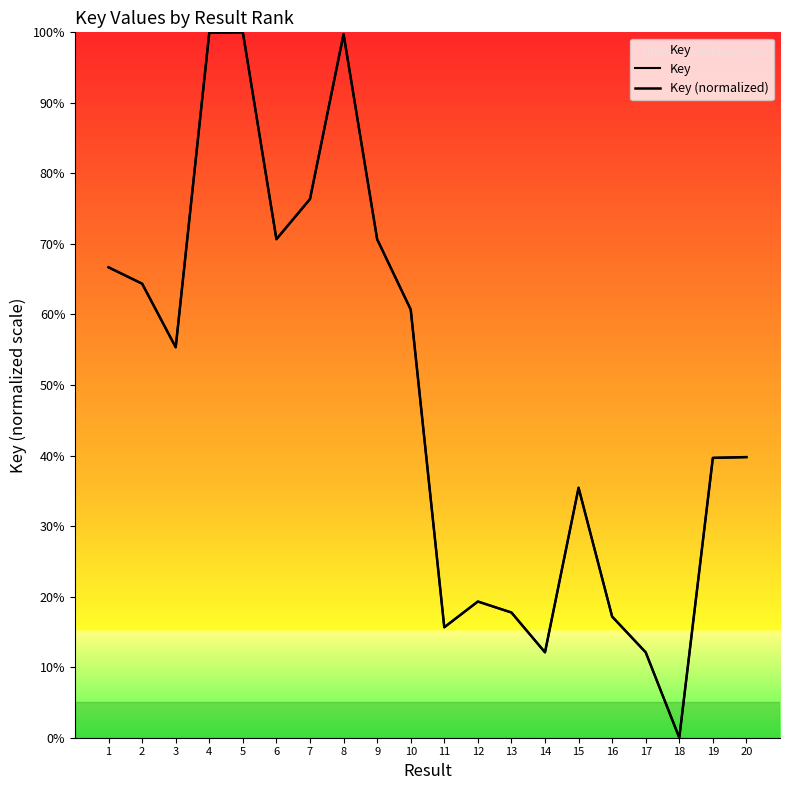

Does the chart have visible grid lines?

No